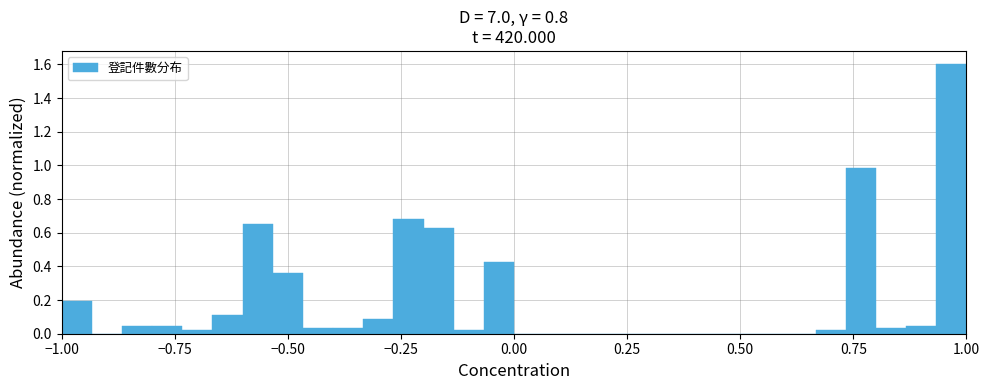

Around what value on the x-axis is the tallest bar? Give the approximate position of its centre, as read against the axis.

0.95